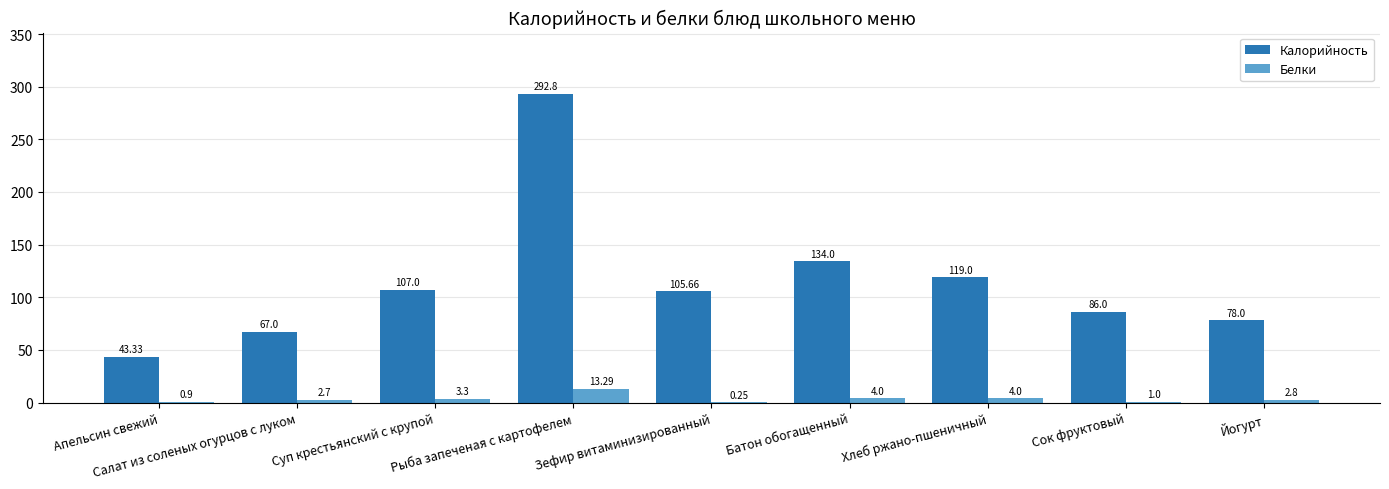

What is the sum of the Белки values at Сок фруктовый and Хлеб ржано-пшеничный?

5.0